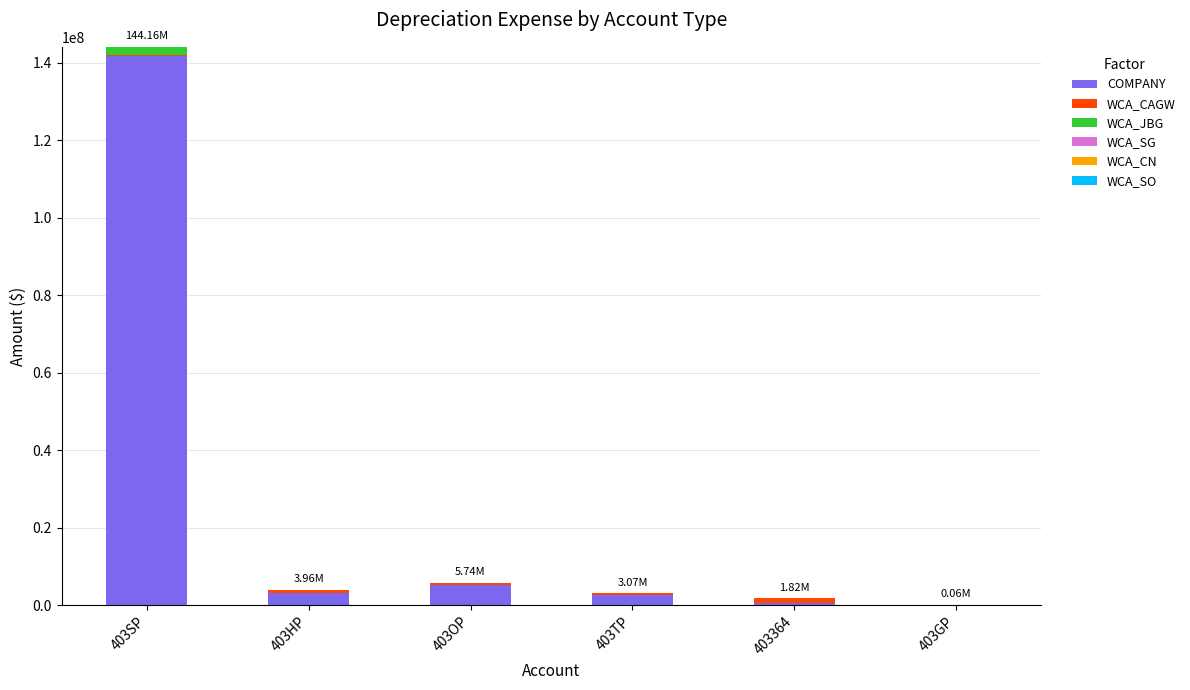

At which category is the sum across all series the highest?

403SP